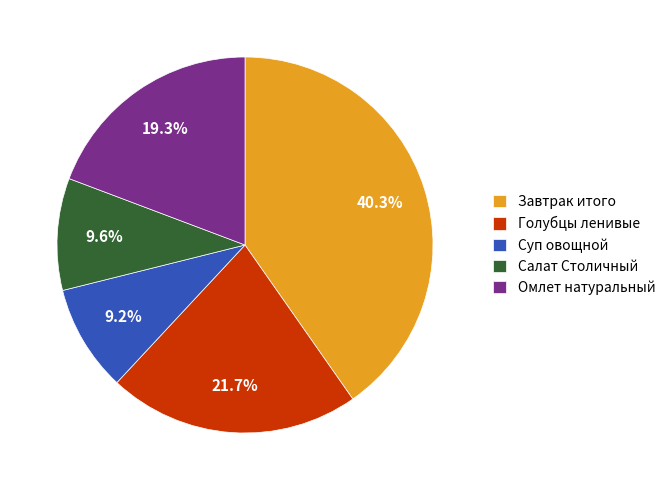

What is the largest slice in the pie chart?

Завтрак итого